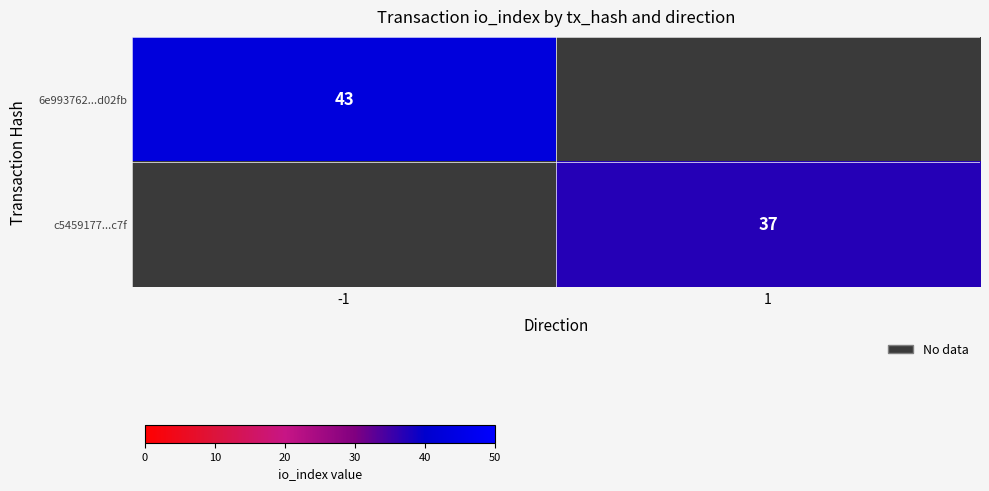

Between -1 and 1, which is larger?

-1